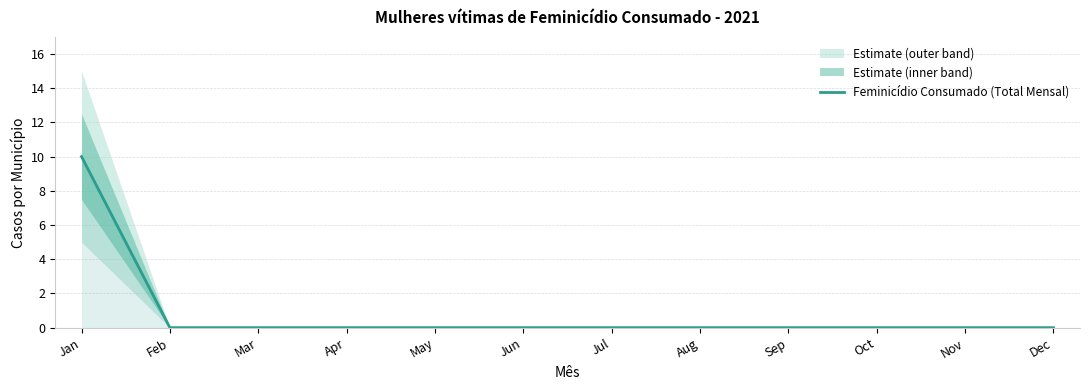

At which category does the chart reach its peak across all series?

Jan